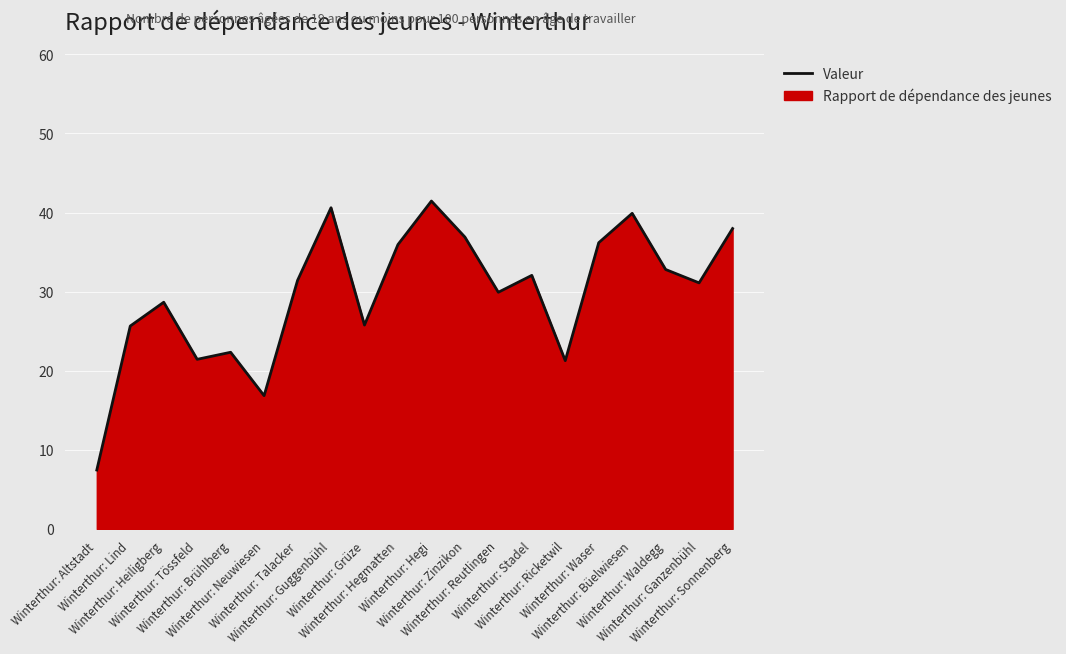

Which has a higher value, Winterthur: Tössfeld or Winterthur: Ganzenbühl?

Winterthur: Ganzenbühl